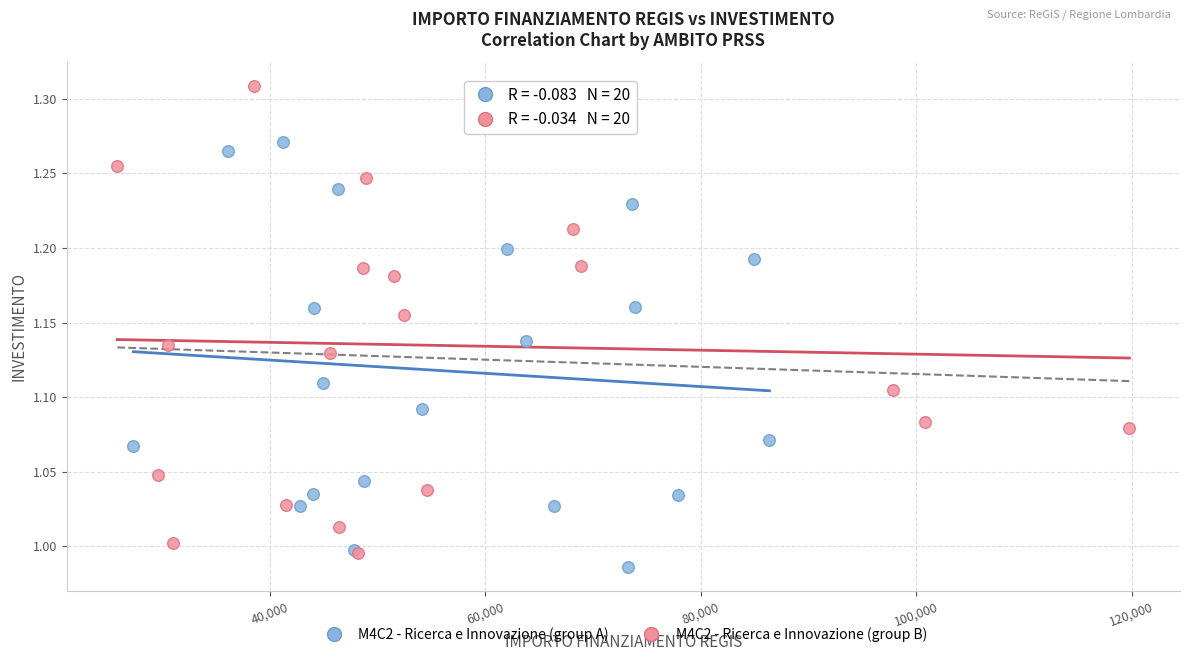

Which series has the widest spread of Y values?

M4C2 - Ricerca e Innovazione (group B)